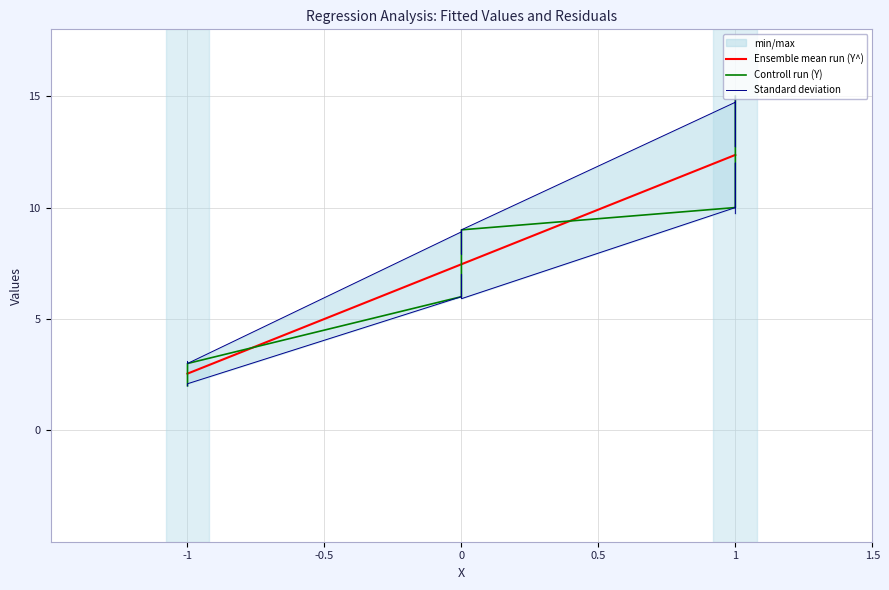

What is the value of the Controll run (Y) point at the 6th from the left?

6.0